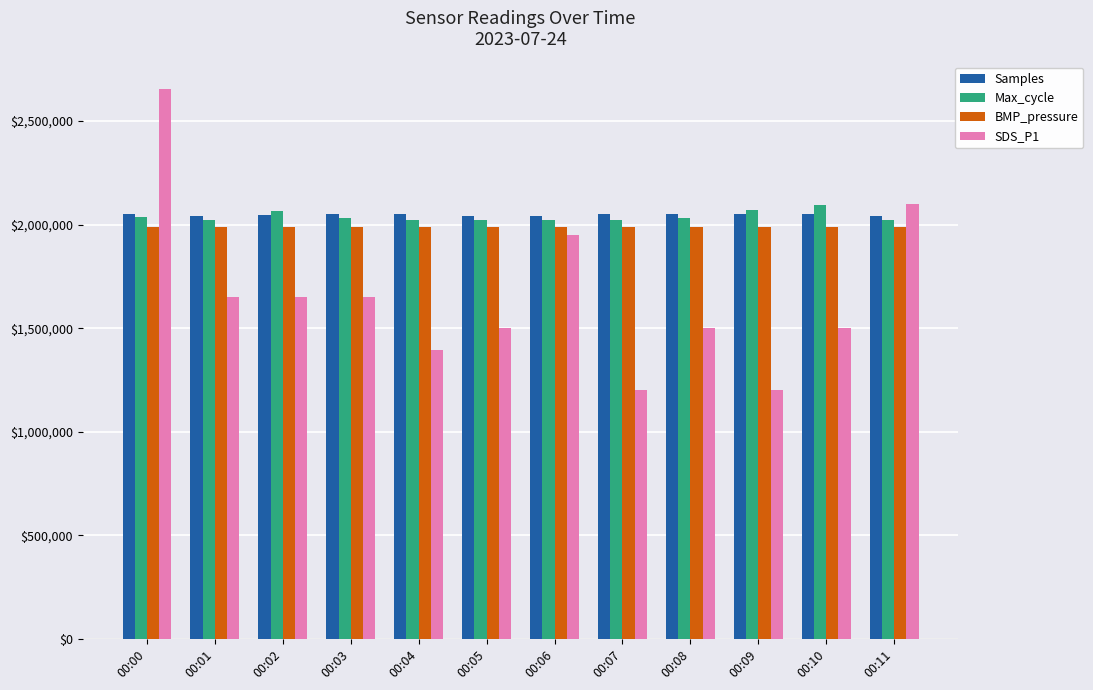

What is the total value across all series at 00:04?

7457999.0